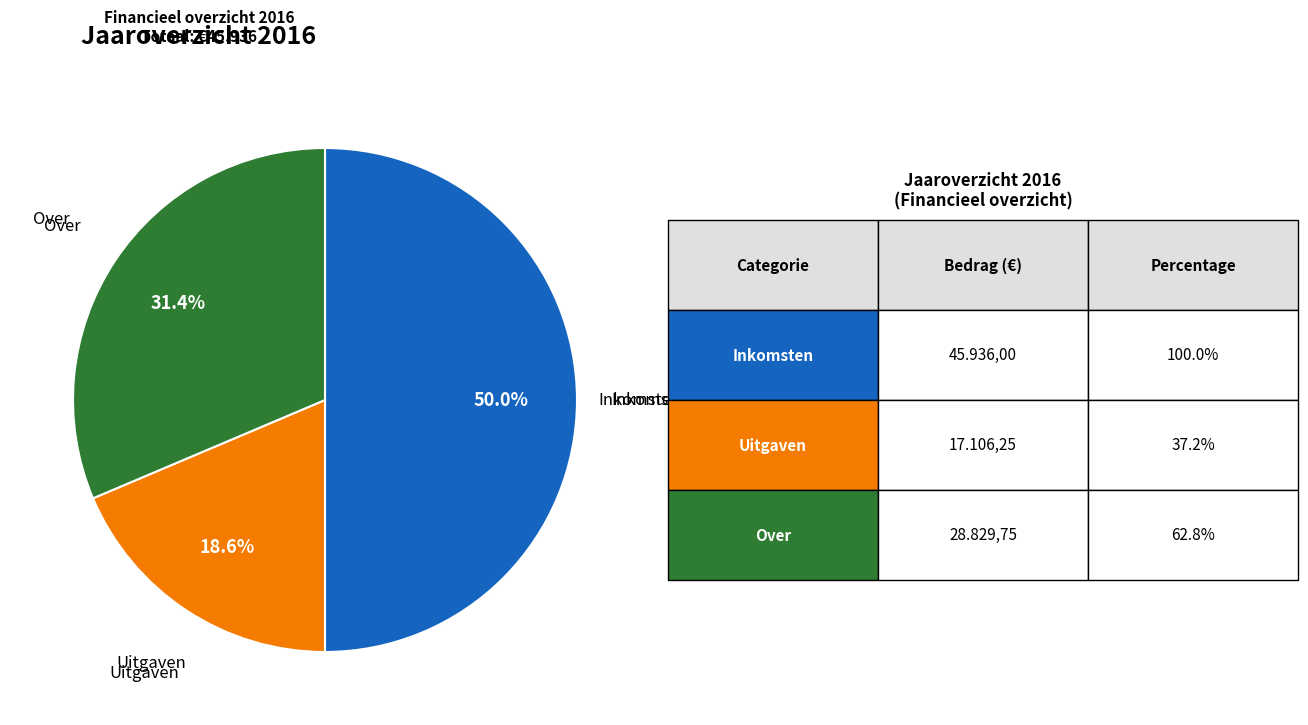

How many segments does this pie chart have?

3